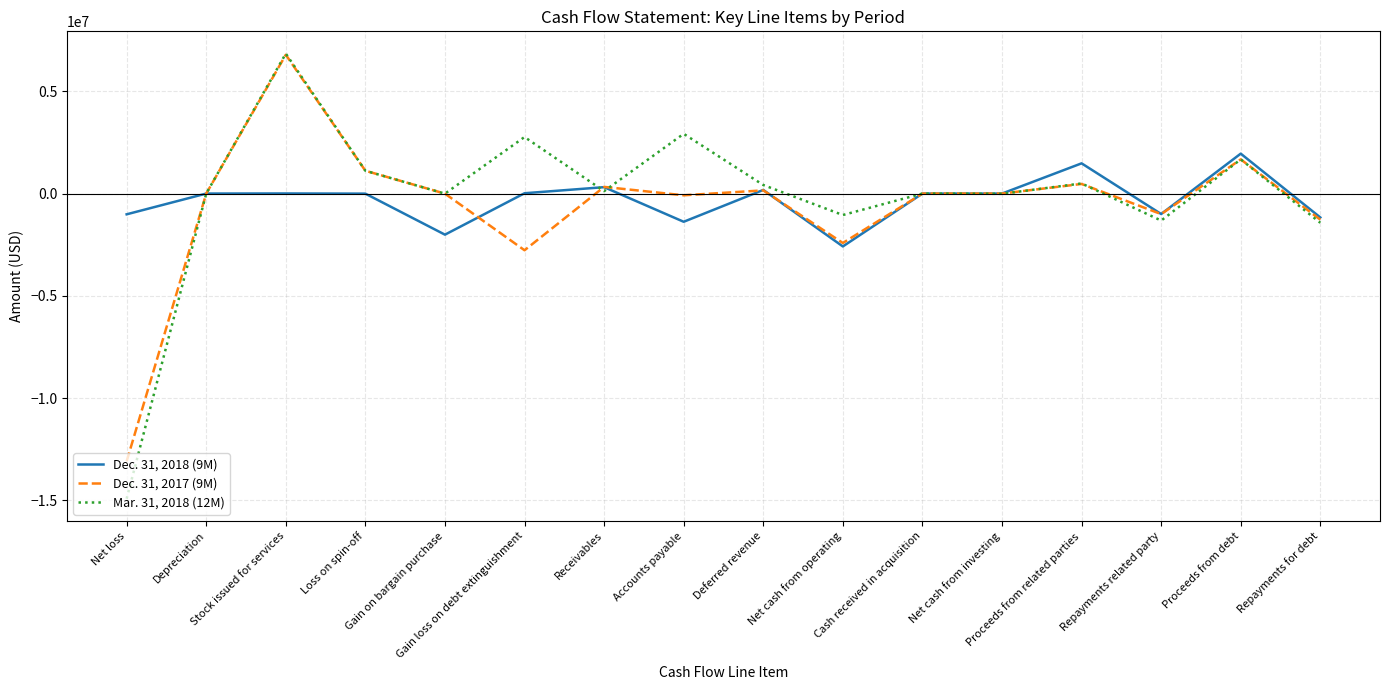

What position from the right is Proceeds from related parties?

4